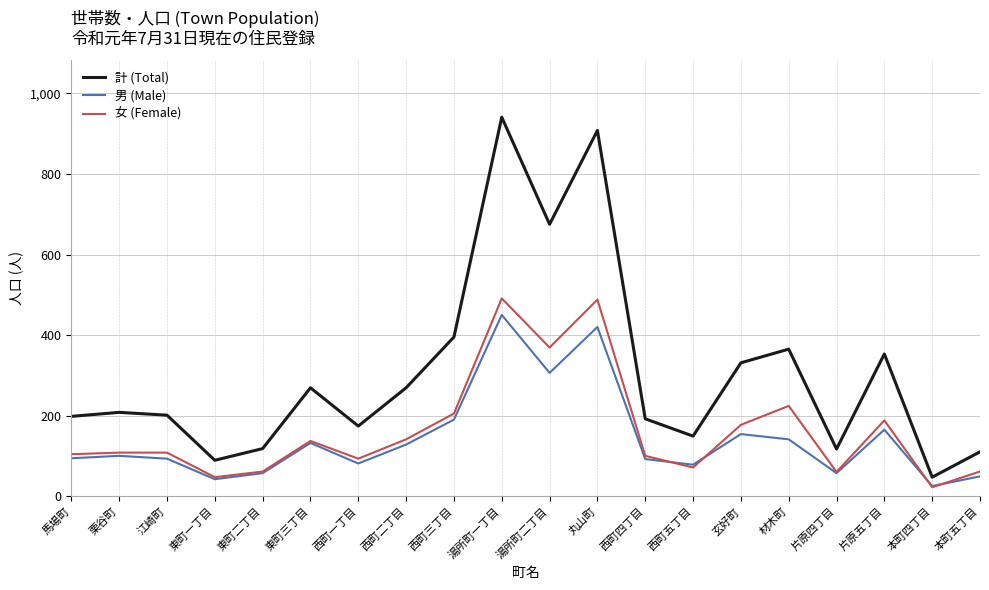

True or false: 女 (Female) has more than 1 interior local peaks.

True